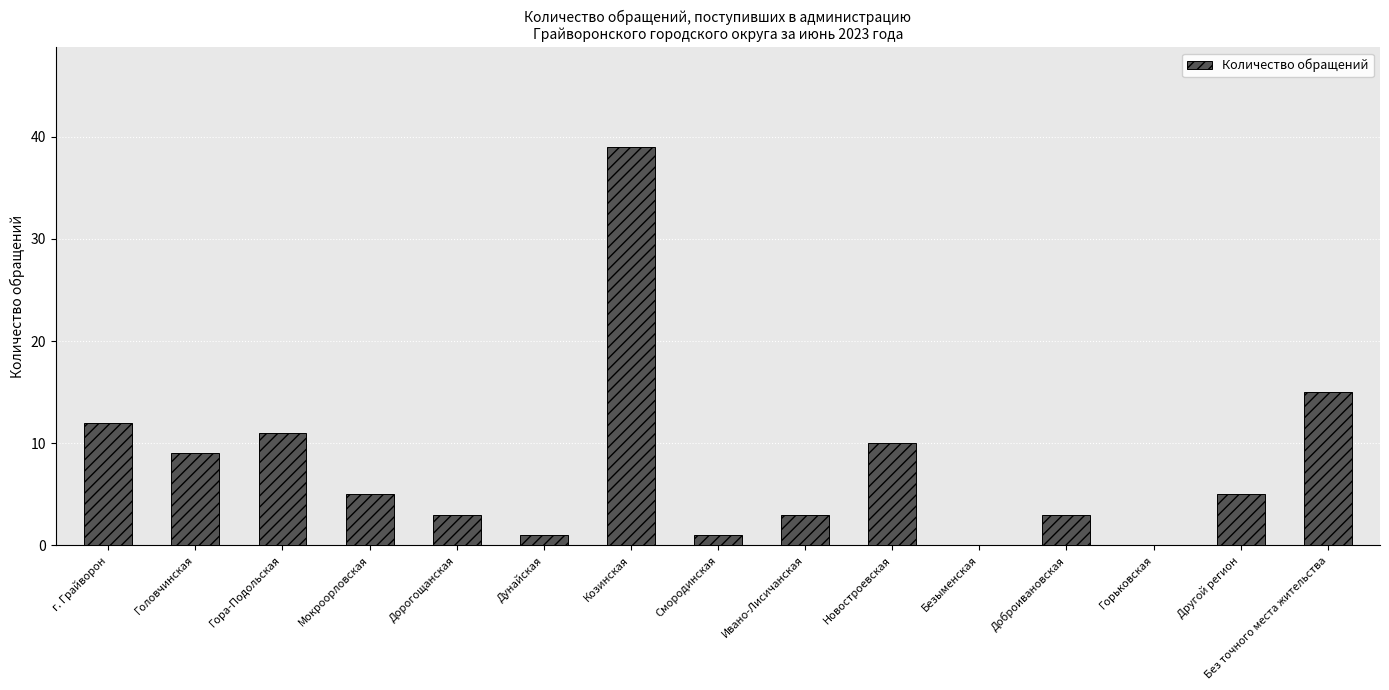

What is the greatest value displayed?

39